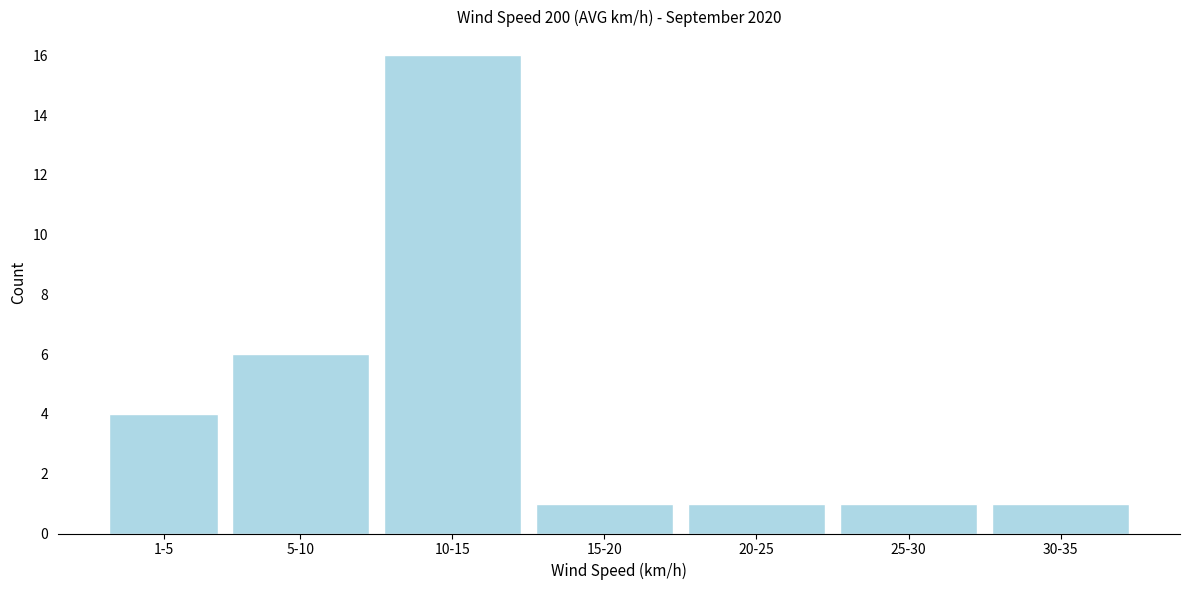

Reading left to right, extract all data points from this chart.

4	6	16	1	1	1	1